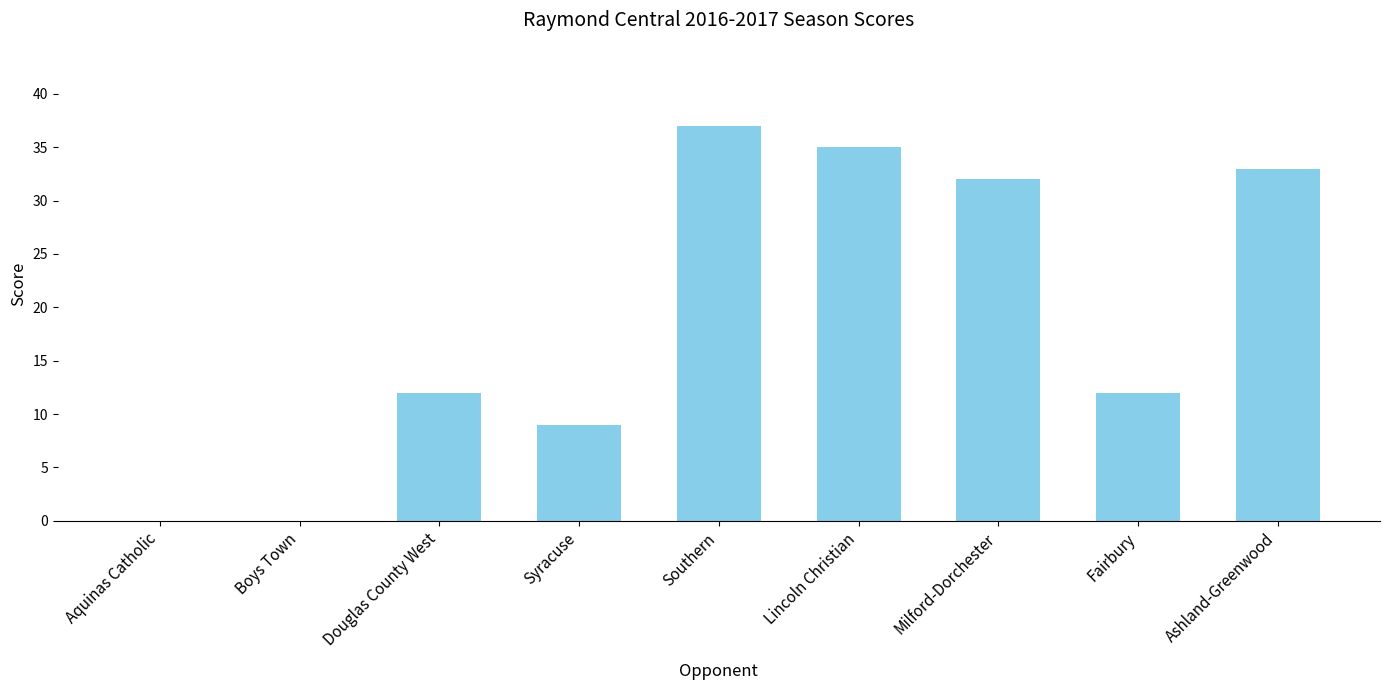

What value does the data have at Ashland-Greenwood, to the nearest 10?

30